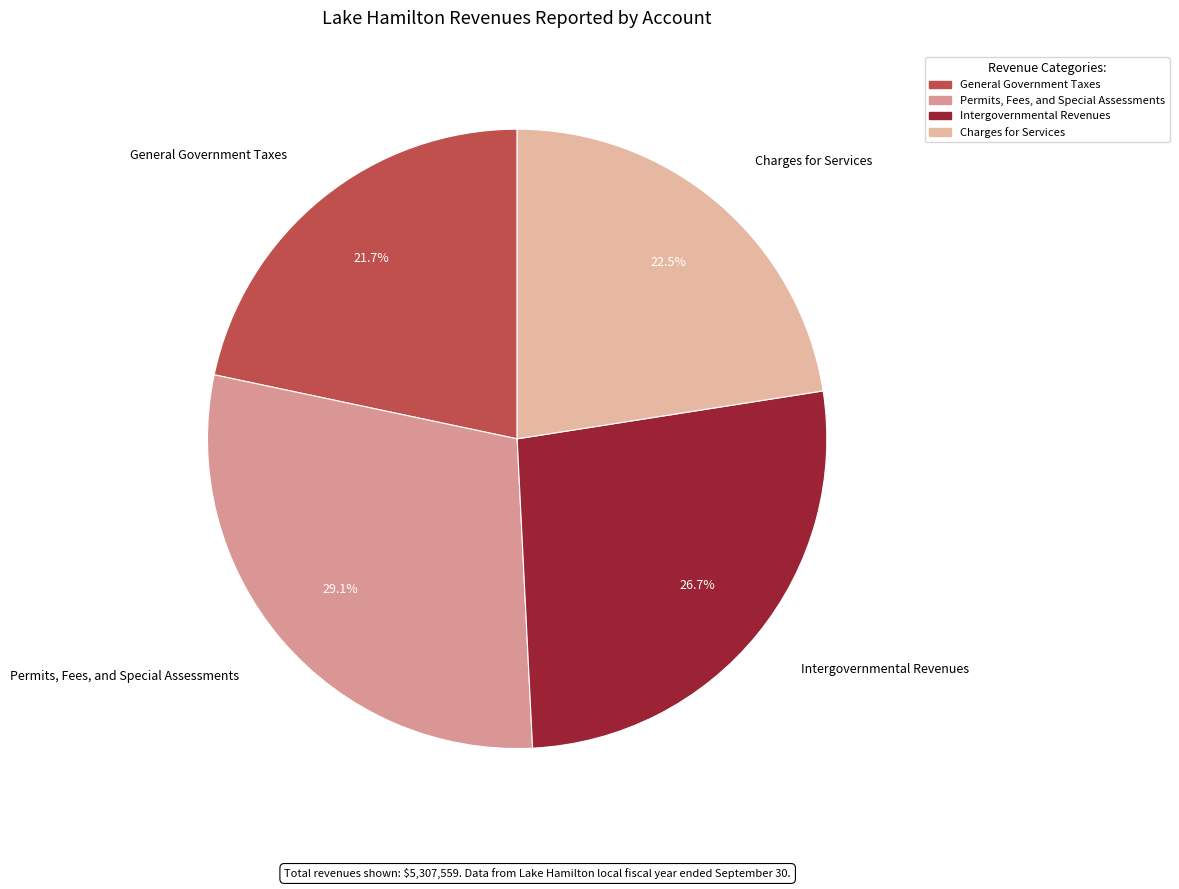

What is the smallest slice in the pie chart?

General Government Taxes